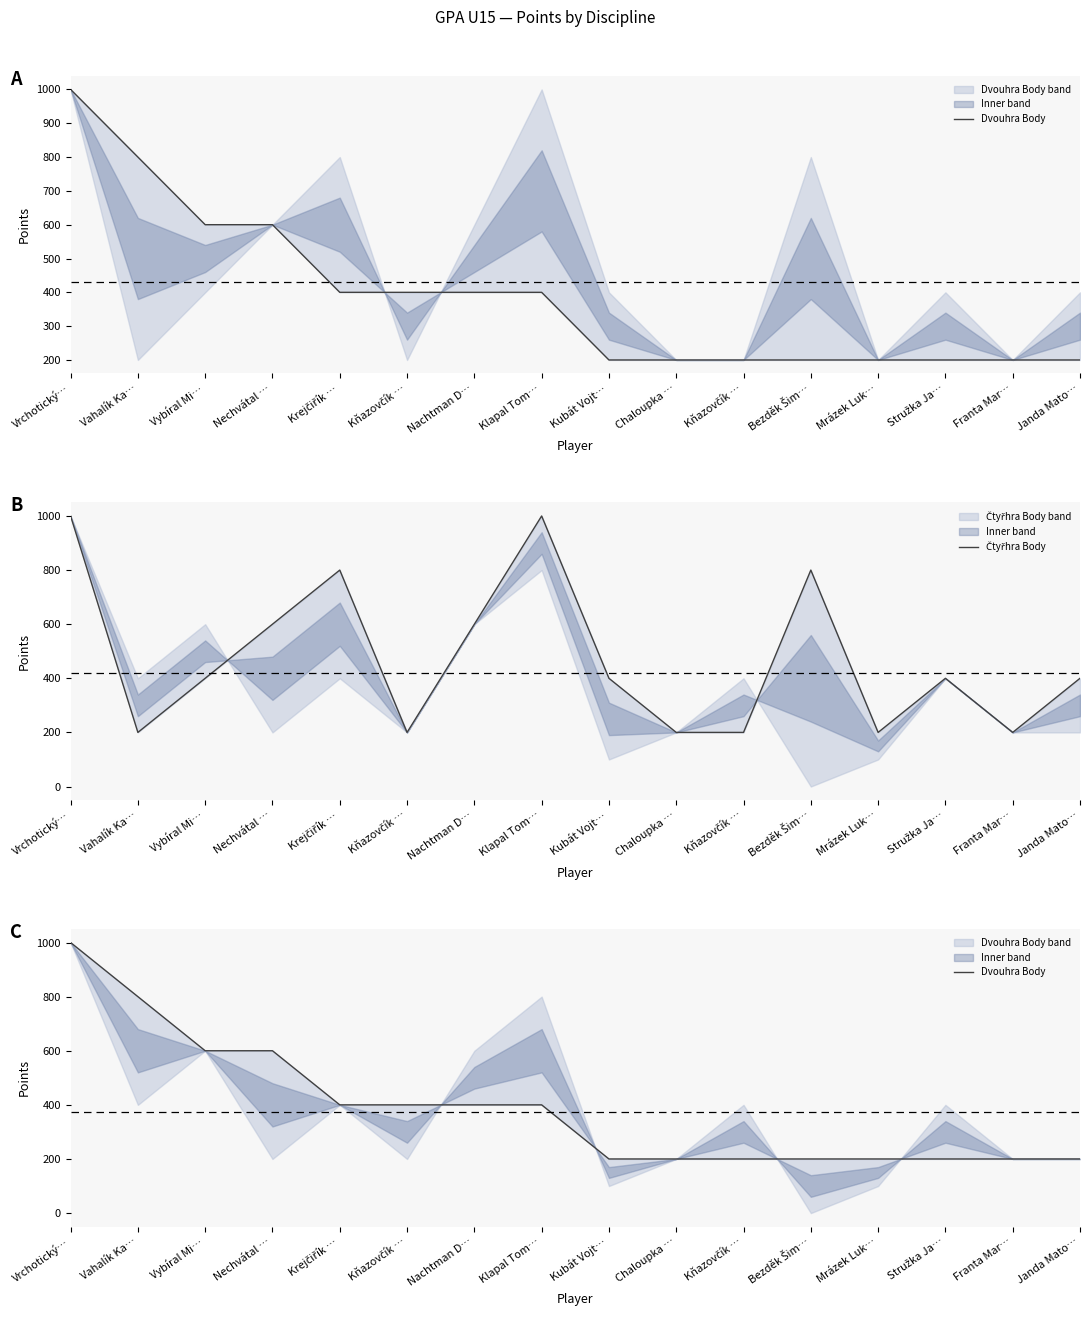

The Dvouhra Body series shows 570 at Kňazovčík …. True or false?

False